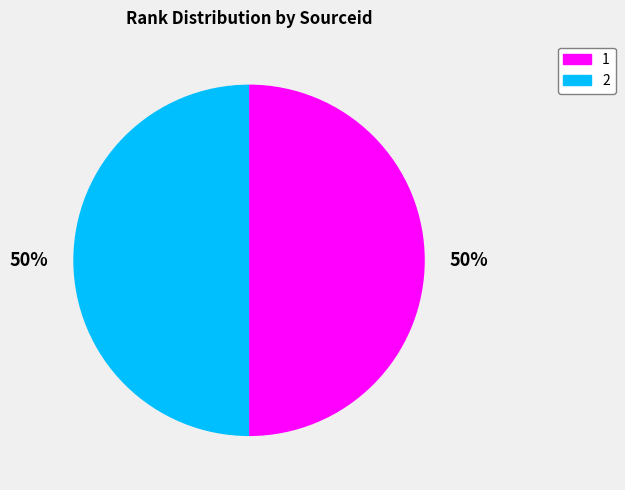

True or false: 1 accounts for 56% of the total.

False